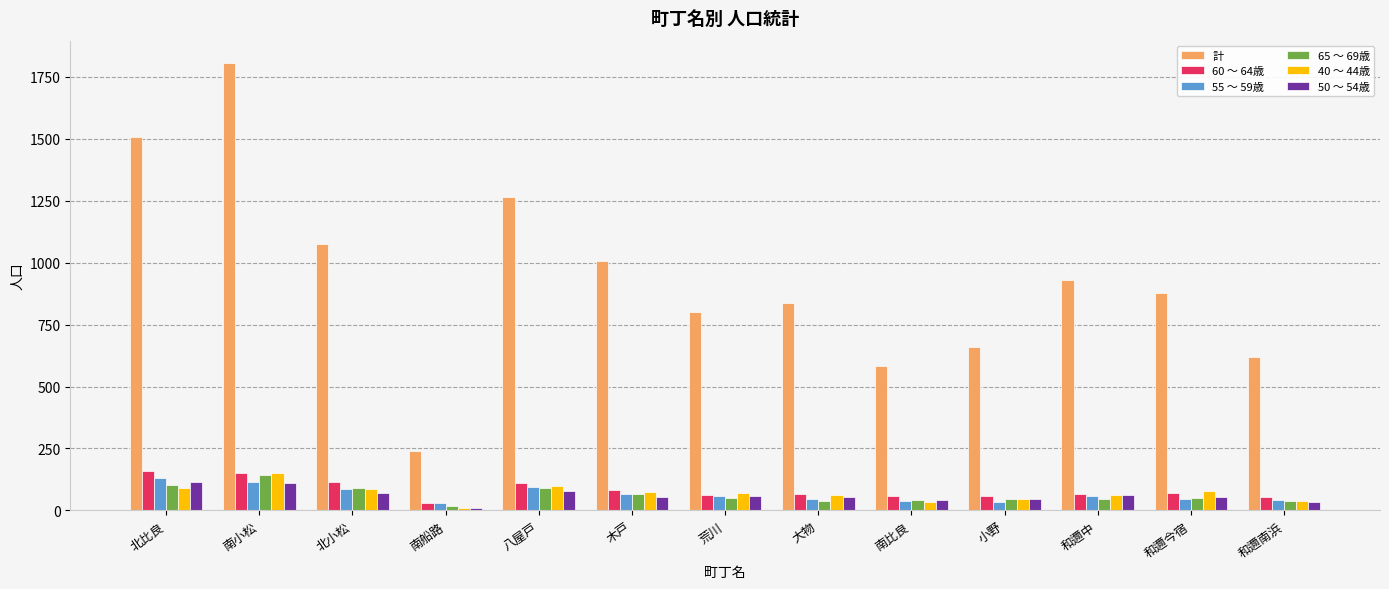

What is the maximum value shown in the chart?

1806